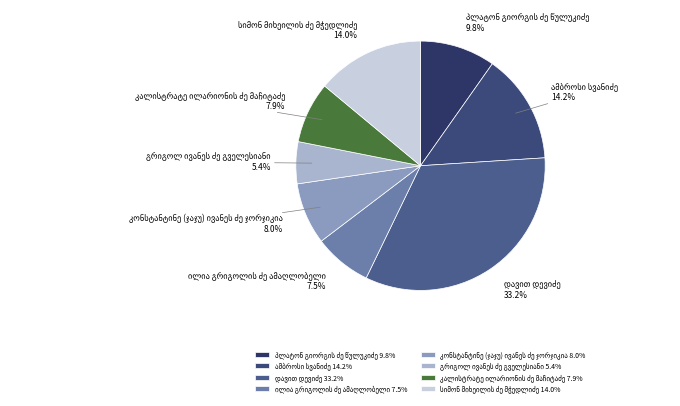

How many slices are in this pie chart?

8